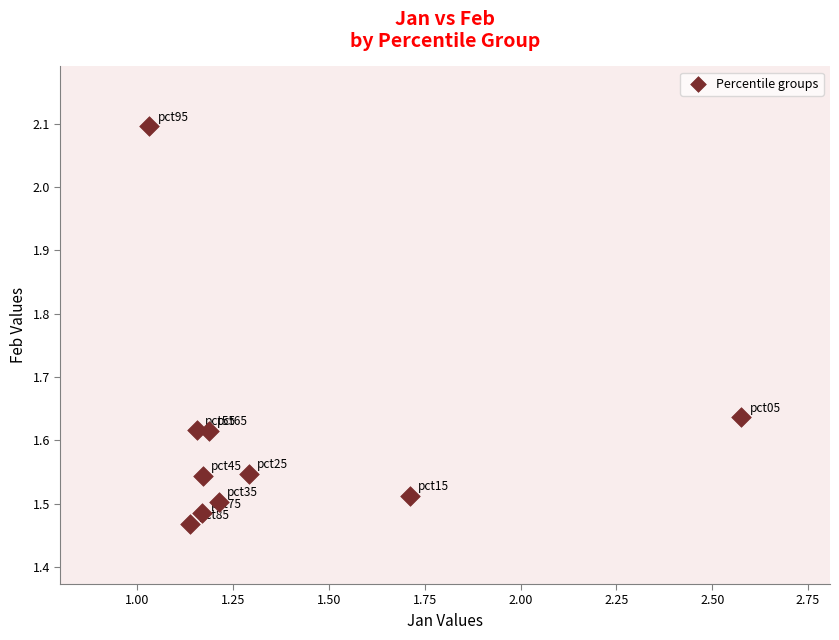

What is the range of Y values (max minus min)?

0.6